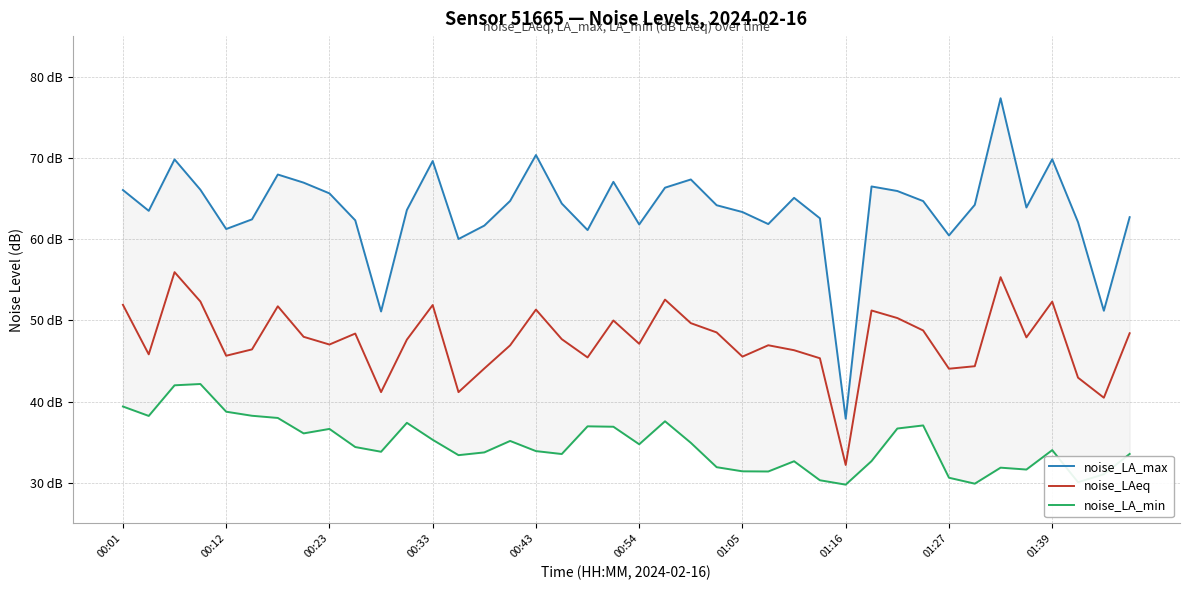

True or false: noise_LA_max and noise_LA_min intersect in this chart.

False